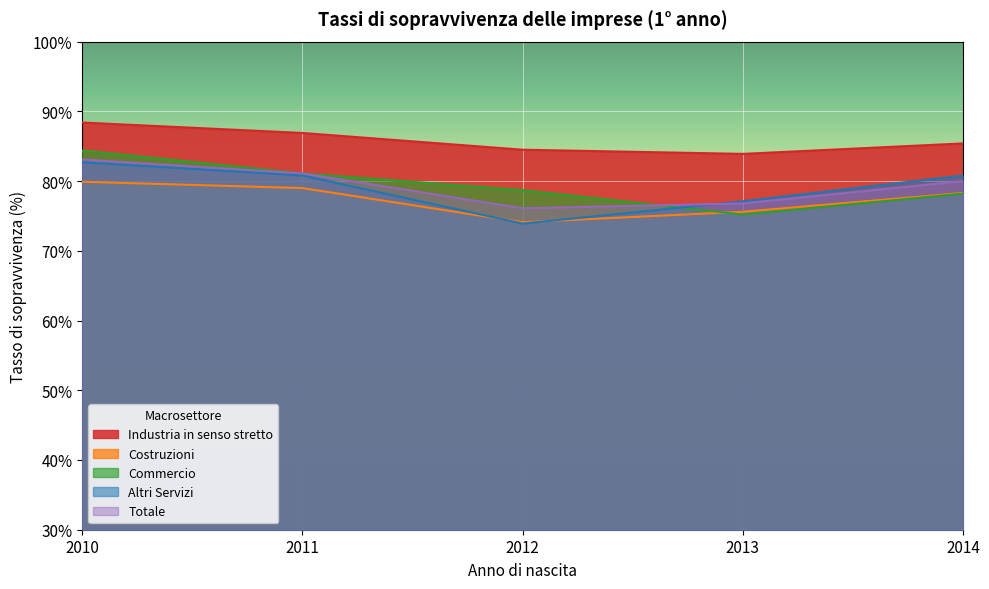

Which label corresponds to the smallest value in the chart?

2012